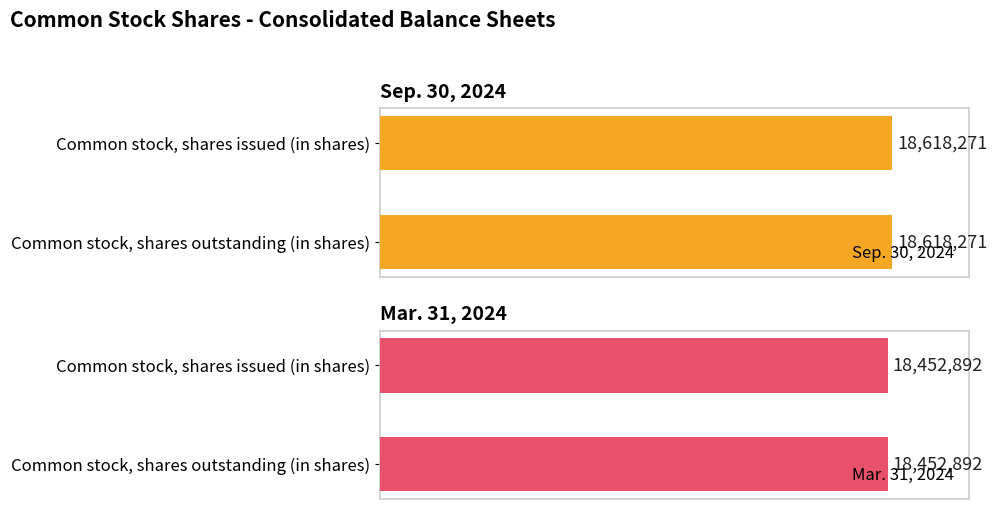

List the labels in order of Sep. 30, 2024 value, largest first.

Common stock, shares issued (in shares), Common stock, shares outstanding (in shares)